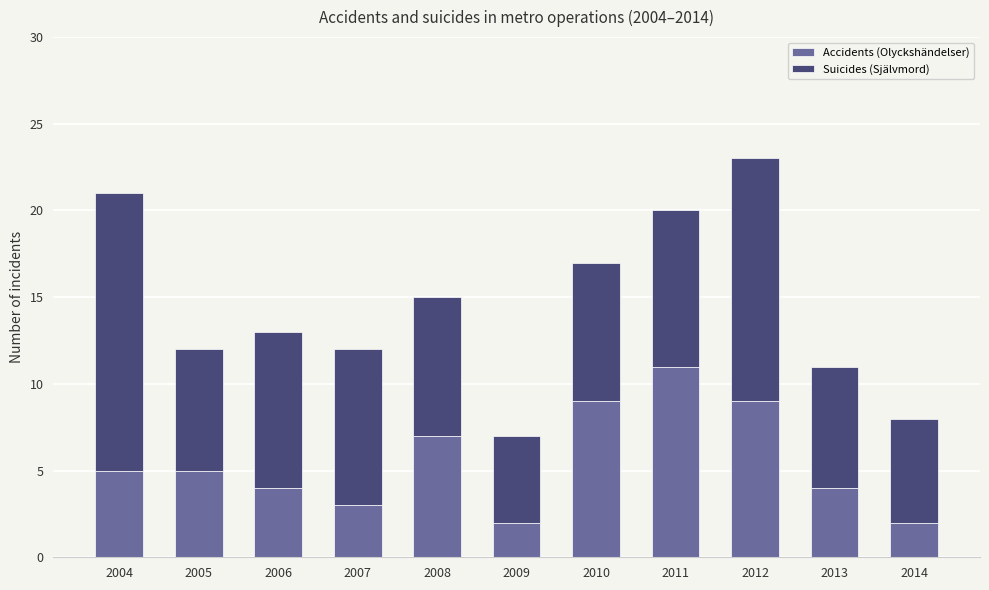

What is the approximate value of Accidents (Olyckshändelser) at 2010?

9